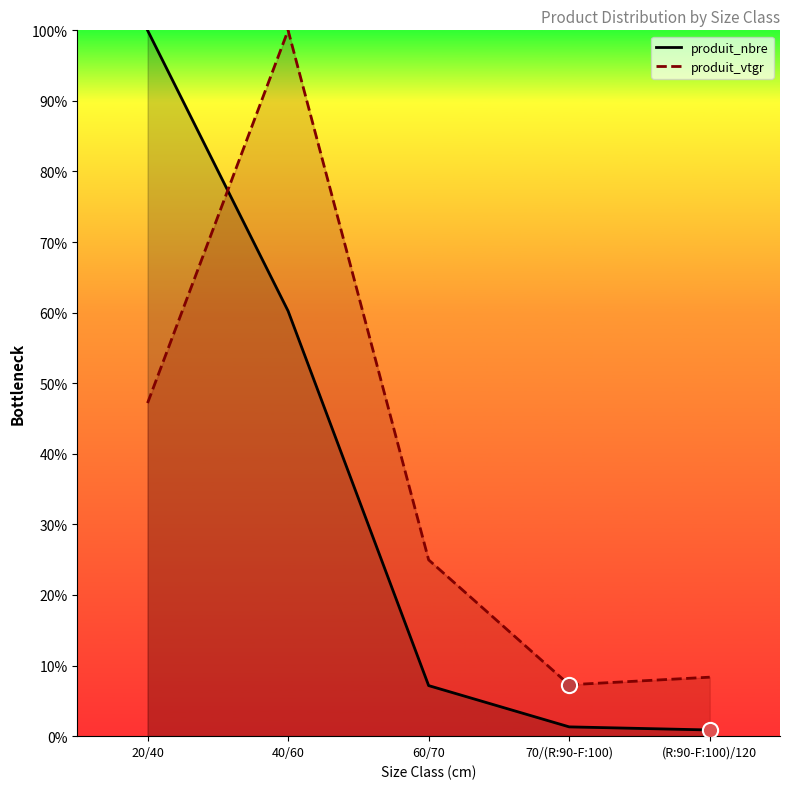

At which category is the sum across all series the highest?

40/60